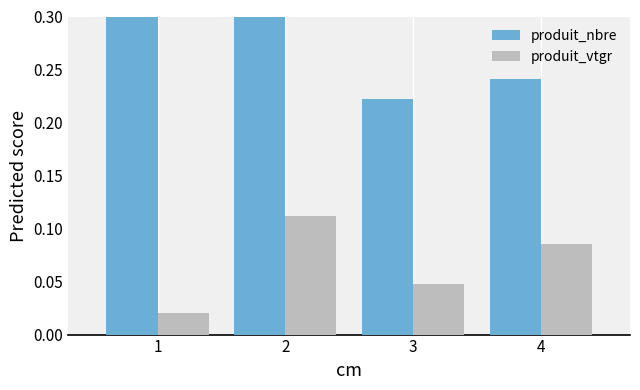

The produit_vtgr series shows 0.2 at 2. True or false?

False